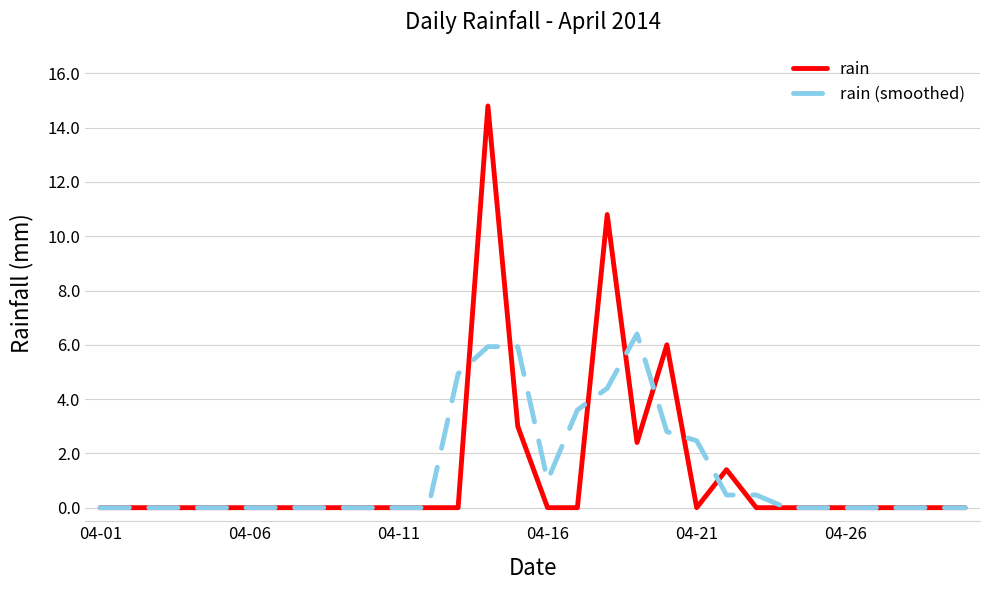

Reading right to left, what are all the values shown in this chart?

rain: 0.0	0.0	0.0	0.0	0.0	0.0	0.0	0.0	1.4	0.0	6.0	2.4	10.8	0.0	0.0	3.0	14.8	0.0	0.0	0.0	0.0	0.0	0.0	0.0	0.0	0.0	0.0	0.0	0.0	0.0
rain (smoothed): 0.0	0.0	0.0	0.0	0.0	0.0	0.0	0.5	0.5	2.5	2.8	6.4	4.4	3.6	1.0	5.9	5.9	4.9	0.0	0.0	0.0	0.0	0.0	0.0	0.0	0.0	0.0	0.0	0.0	0.0